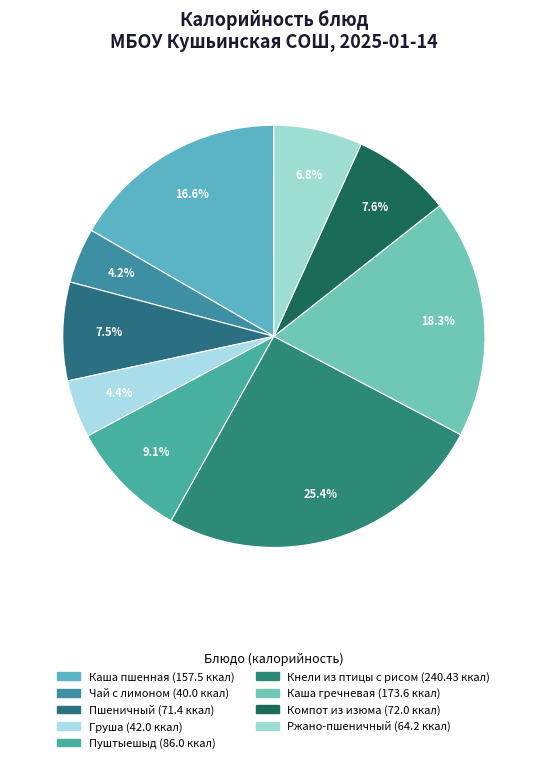

To the nearest percent, what is the combined percentage of Кнели из птицы с рисом and Компот из изюма?

33%